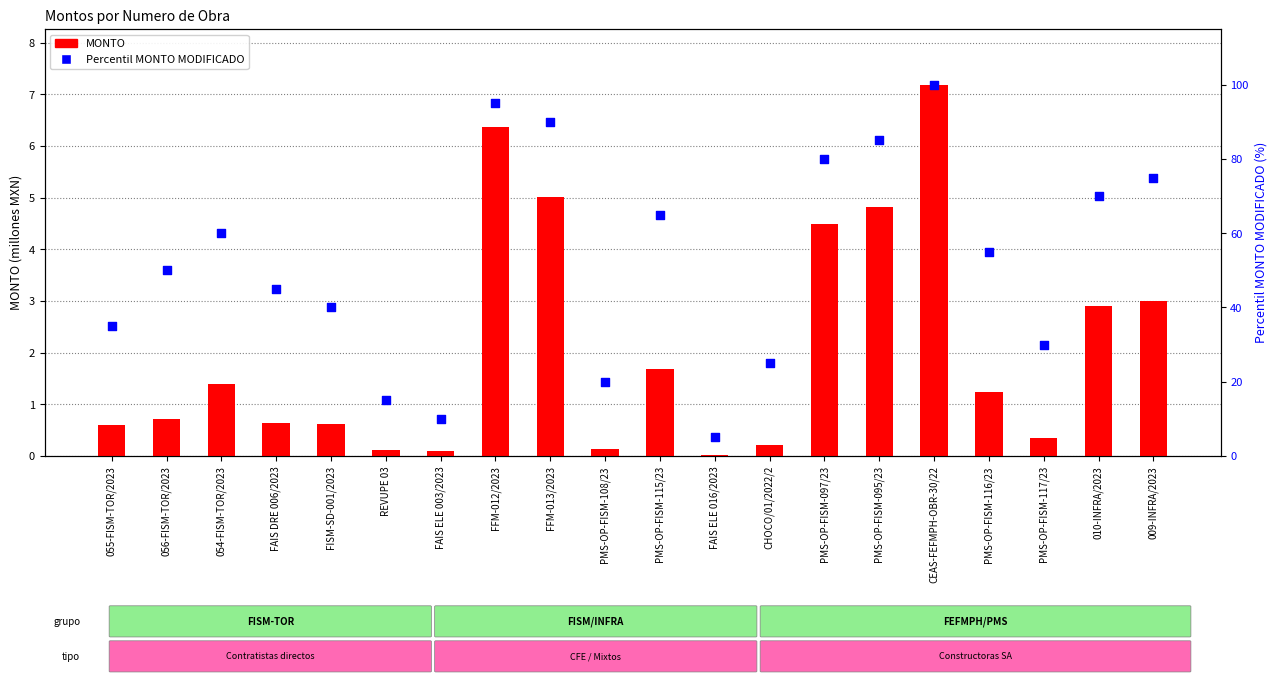

Is the value of MONTO at PMS-OP-FISM-115/23 greater than the value of MONTO MODIFICADO (percentil) at PMS-OP-FISM-115/23?

No